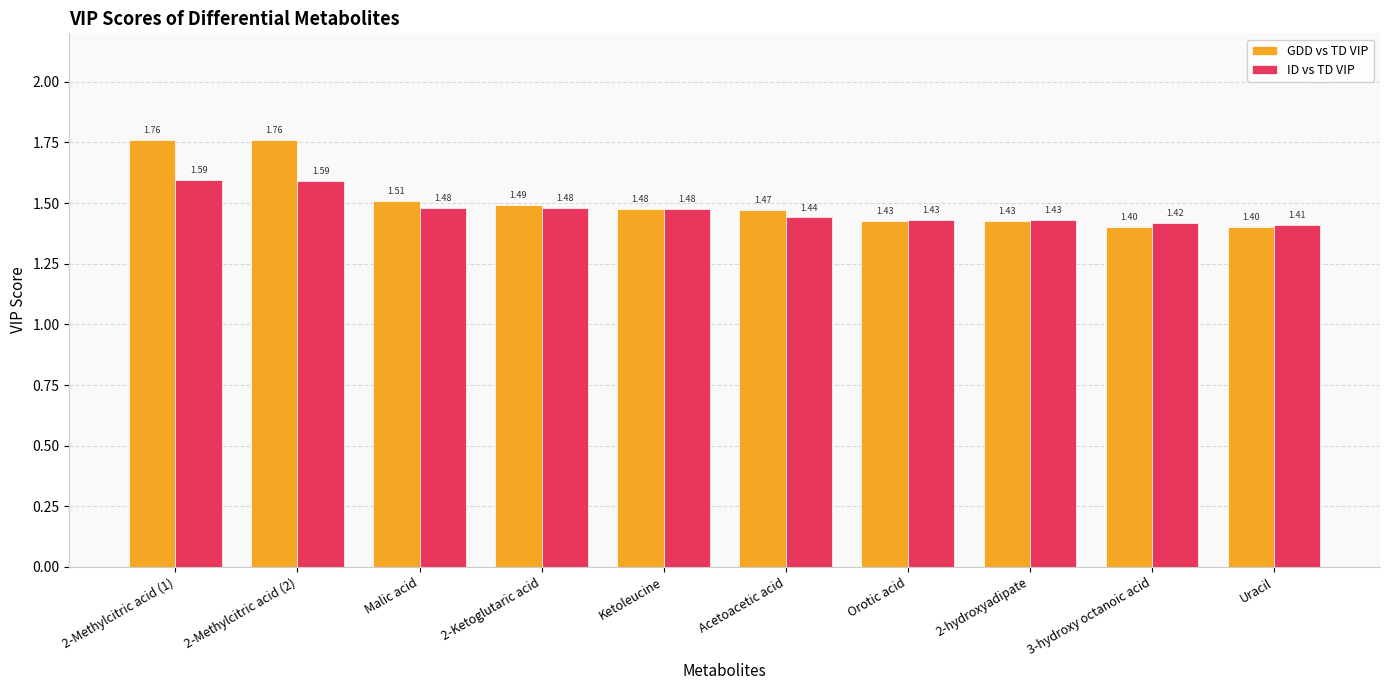

What is the difference between the maximum and minimum values in the GDD vs TD VIP series?

0.4